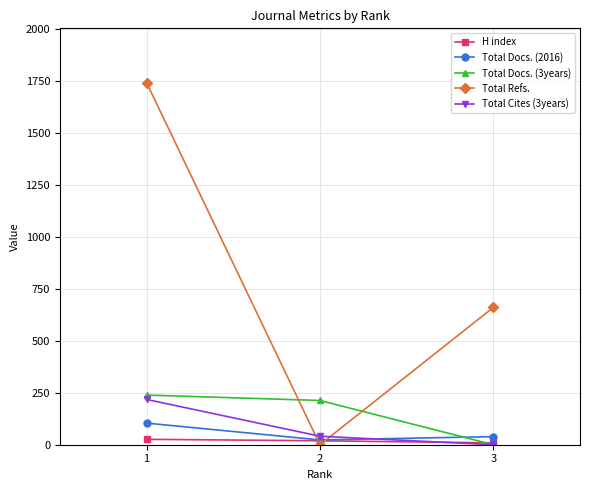

What is the total value across all series at 3?

709